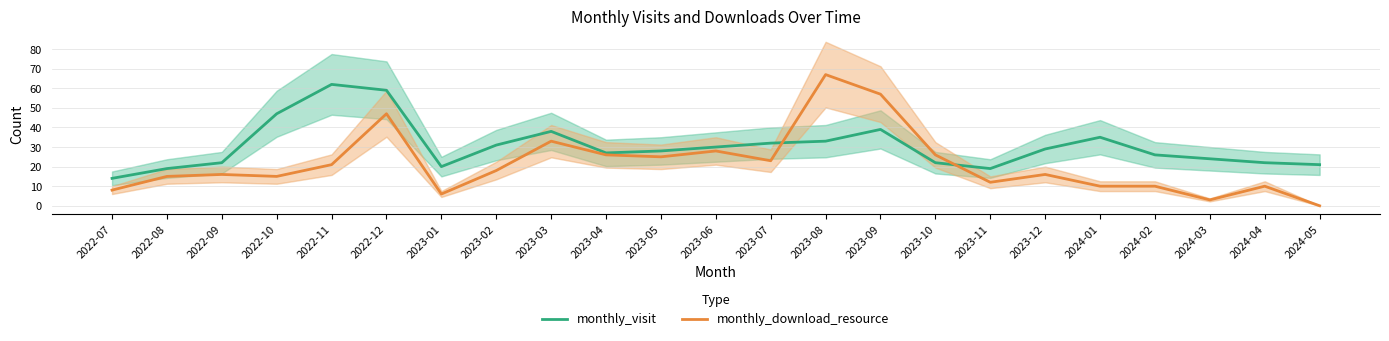

How many lines are shown in the chart?

2